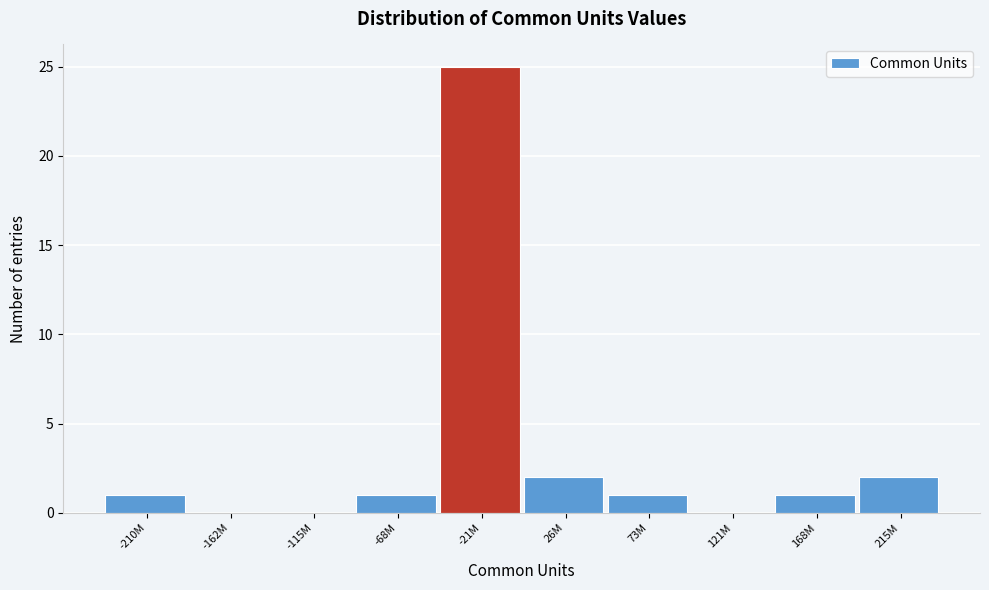

Reading left to right, list all the values displayed in this chart.

-210M=1	-162M=0	-115M=0	-68M=1	-21M=25	26M=2	73M=1	121M=0	168M=1	215M=2